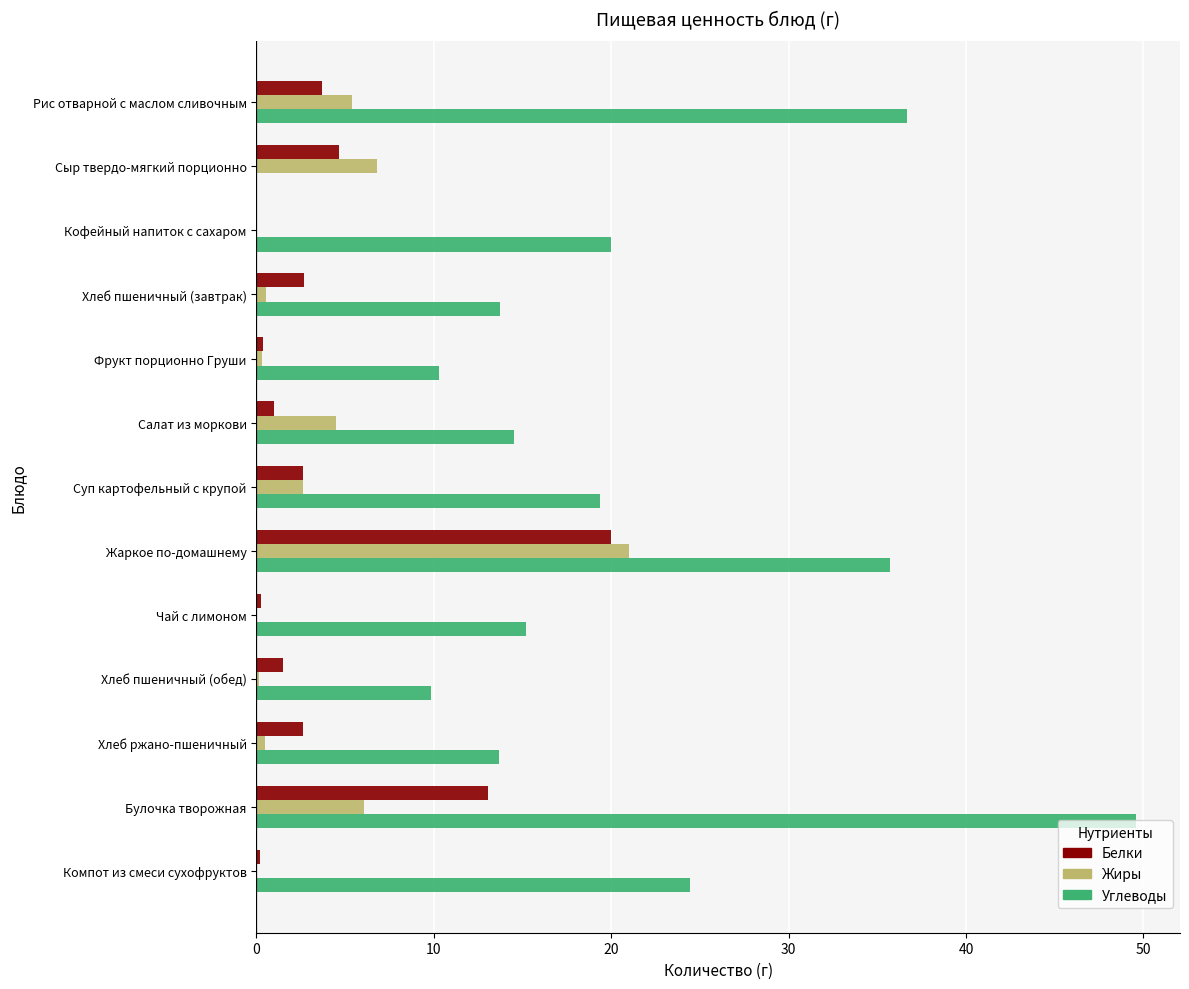

What value does the Углеводы series have at Булочка творожная?

49.6